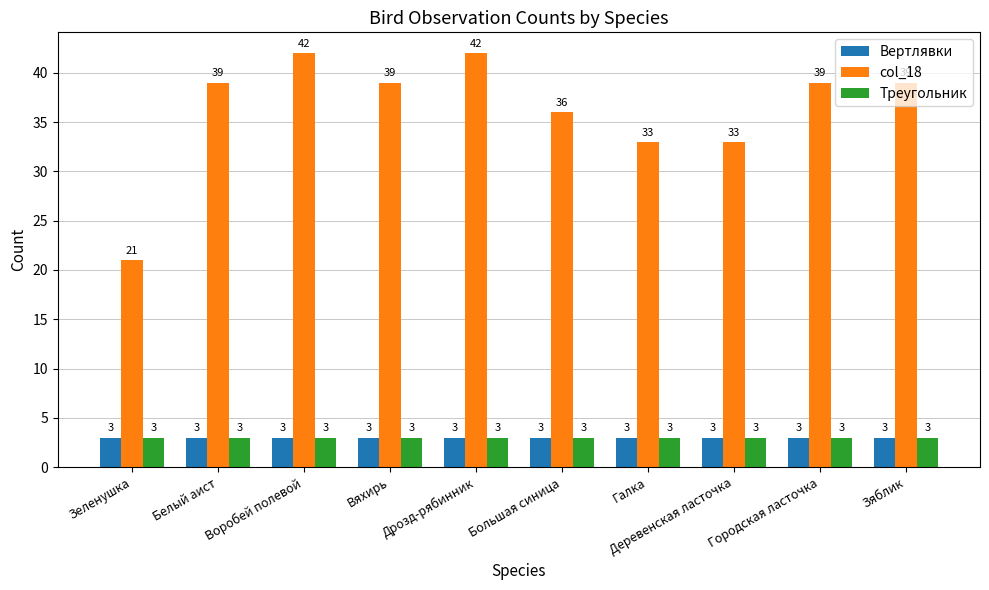

What position from the left is Дрозд-рябинник?

5